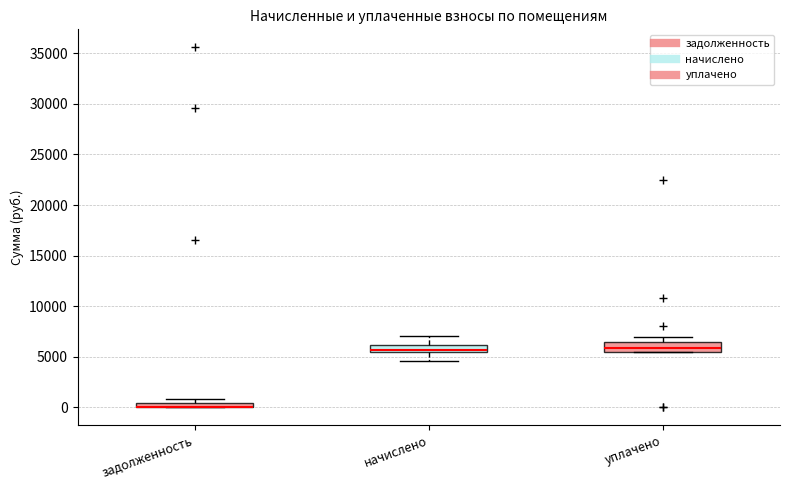

Where is the lower edge of the box for задолженность on the y-axis? The values are not printed on the chart, so give them approximately, as read against the axis.

0